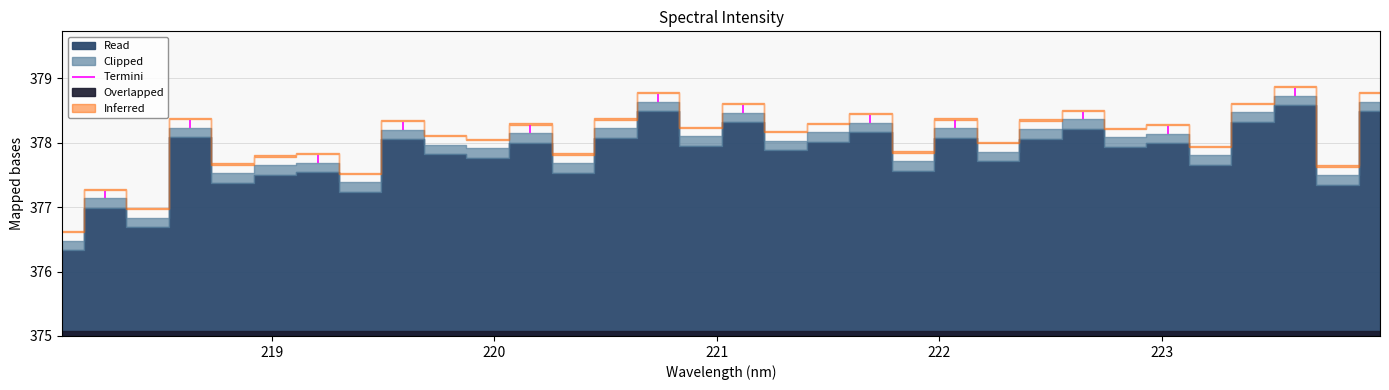

The value at 222.4538 is 378.1. True or false?

True